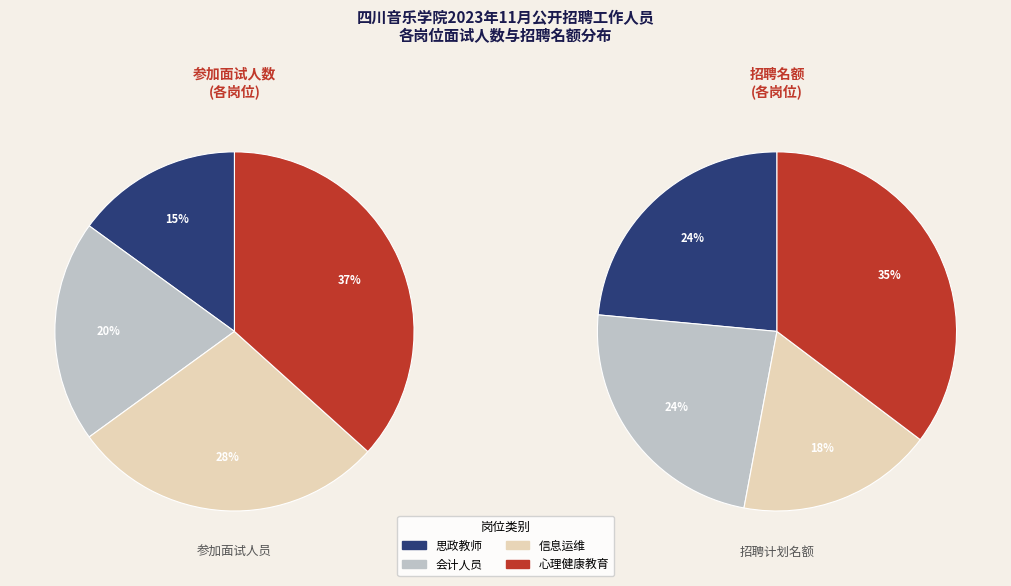

To the nearest percent, what portion does 202303信息设备运维专技人员 represent?

28%